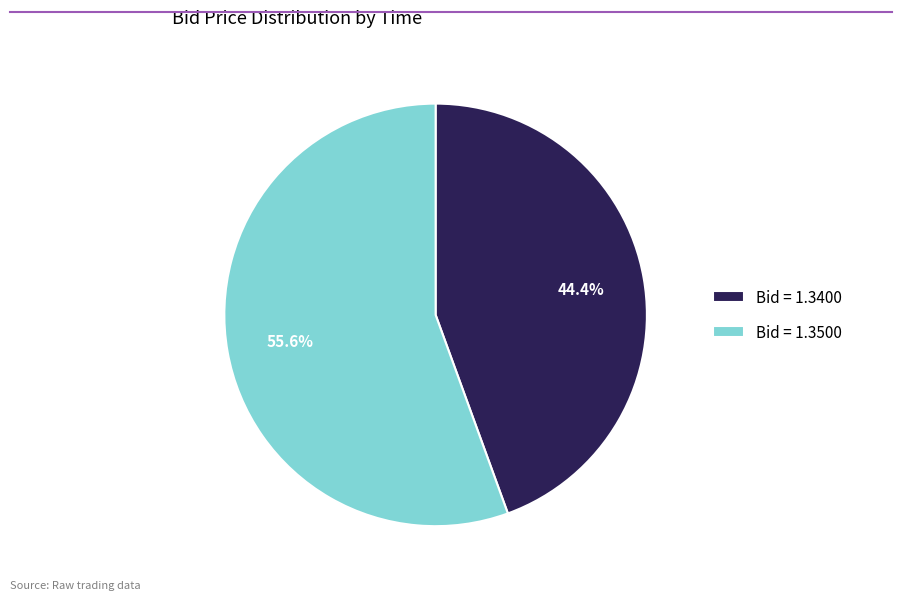

How many segments does this pie chart have?

2